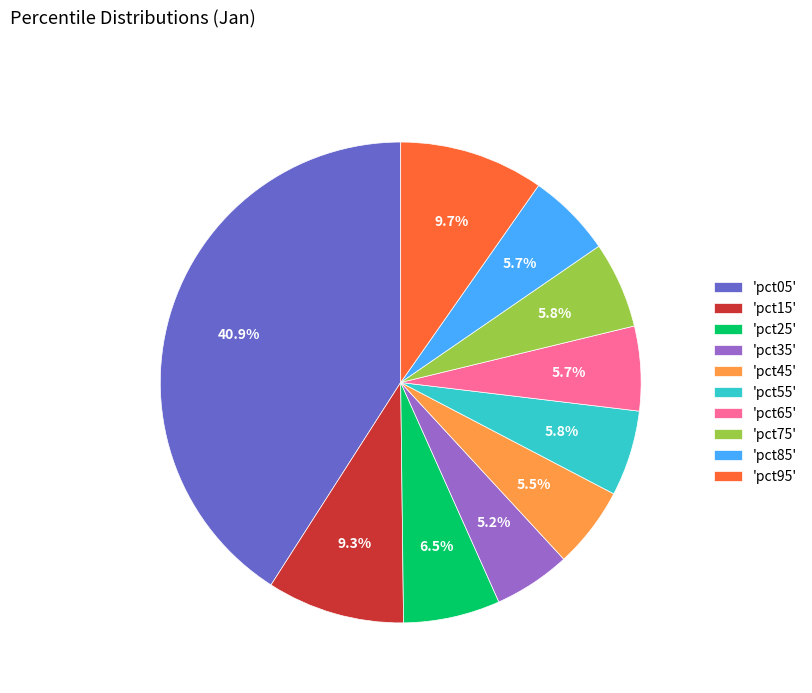

What portion of the pie excludes 'pct75'?

94.2%